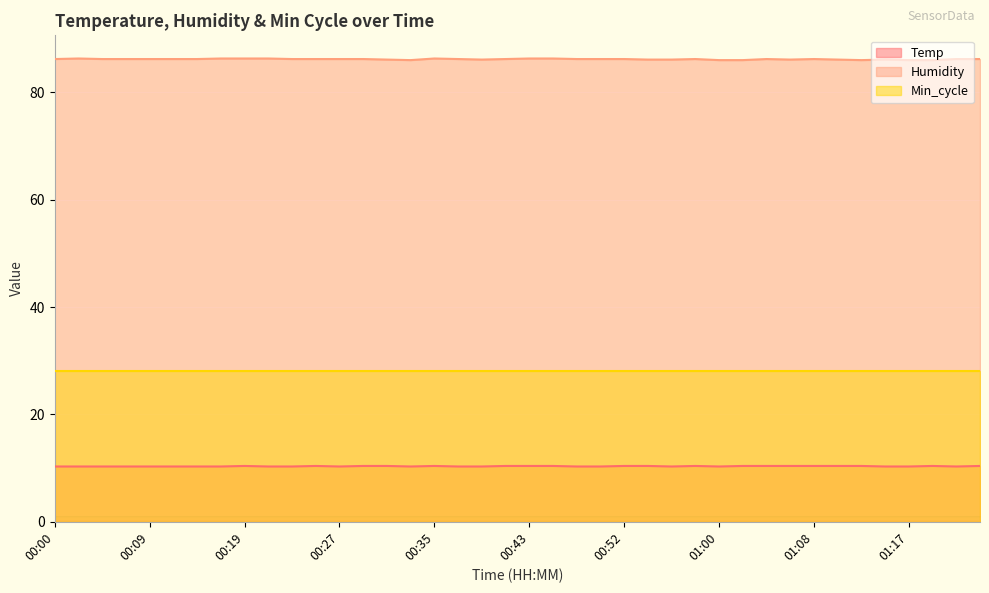

Which label corresponds to the smallest value in the chart?

00:00